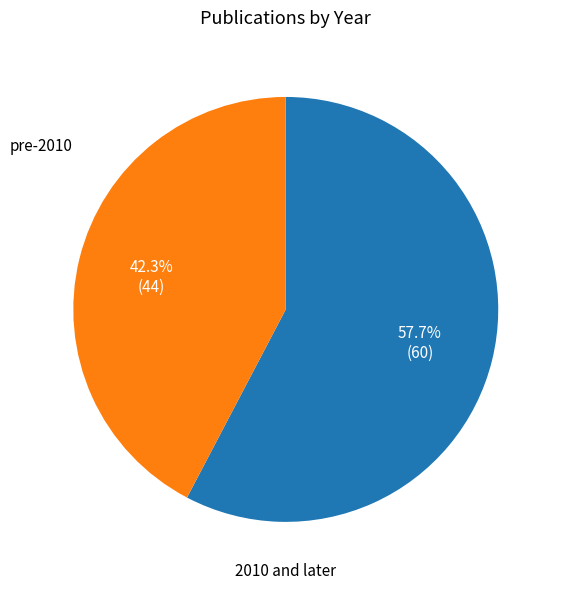

Is there a majority slice in this chart?

Yes